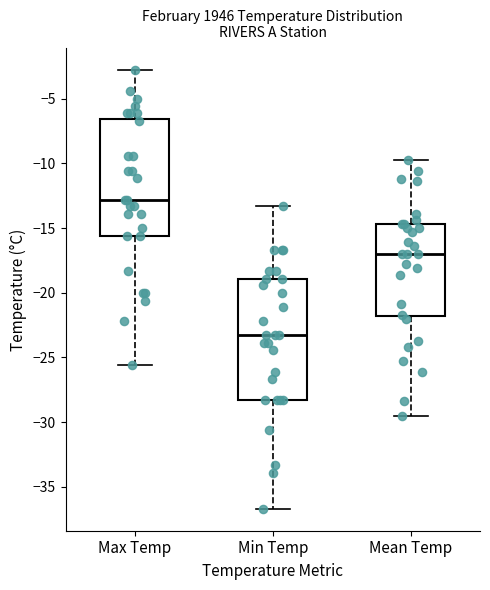

Reading left to right, transcribe this box plot: for each box, give where its median line is, the range the box spans, and where its two whiskers end, as read against the y-axis. The values are not printed on the chart, so give them approximately, as read against the axis.

Max Temp: median -13.0, box -15.5 to -6.5, whiskers -25.5 to -3.0
Min Temp: median -23.5, box -28.5 to -19.0, whiskers -36.5 to -13.5
Mean Temp: median -17.0, box -22.0 to -14.5, whiskers -29.5 to -9.5